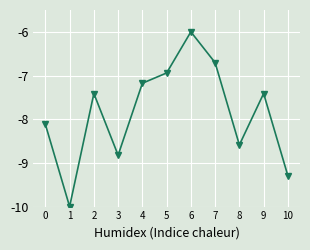

How many lines are shown in the chart?

1